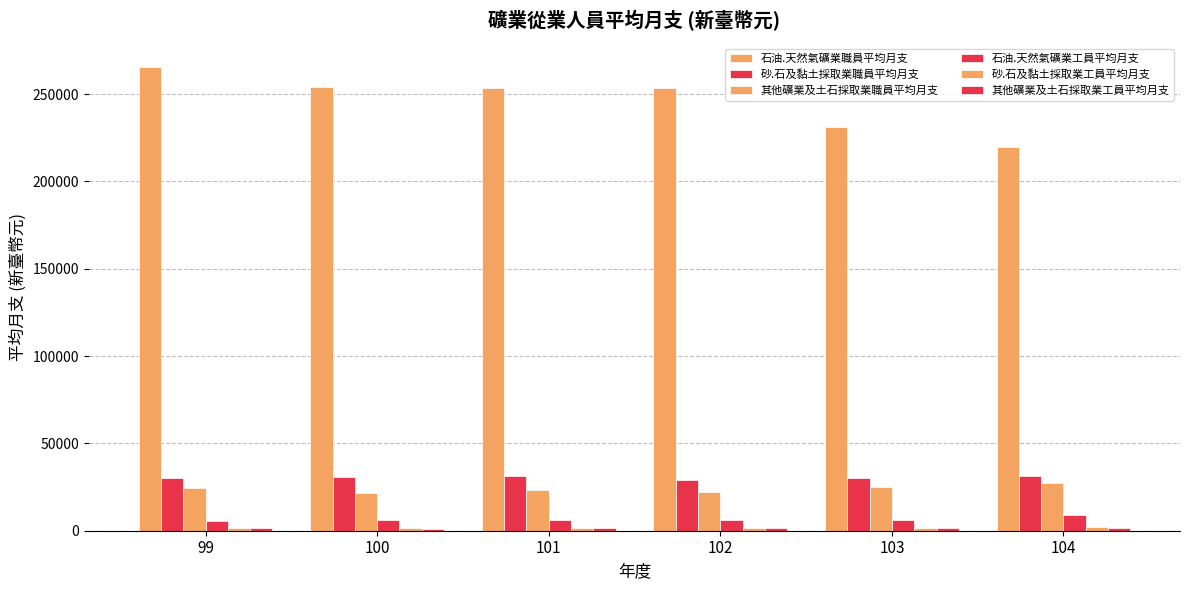

How many series are shown in this chart?

6